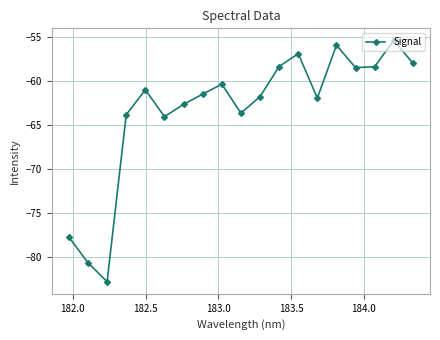

Count the number of data series in this chart.

1